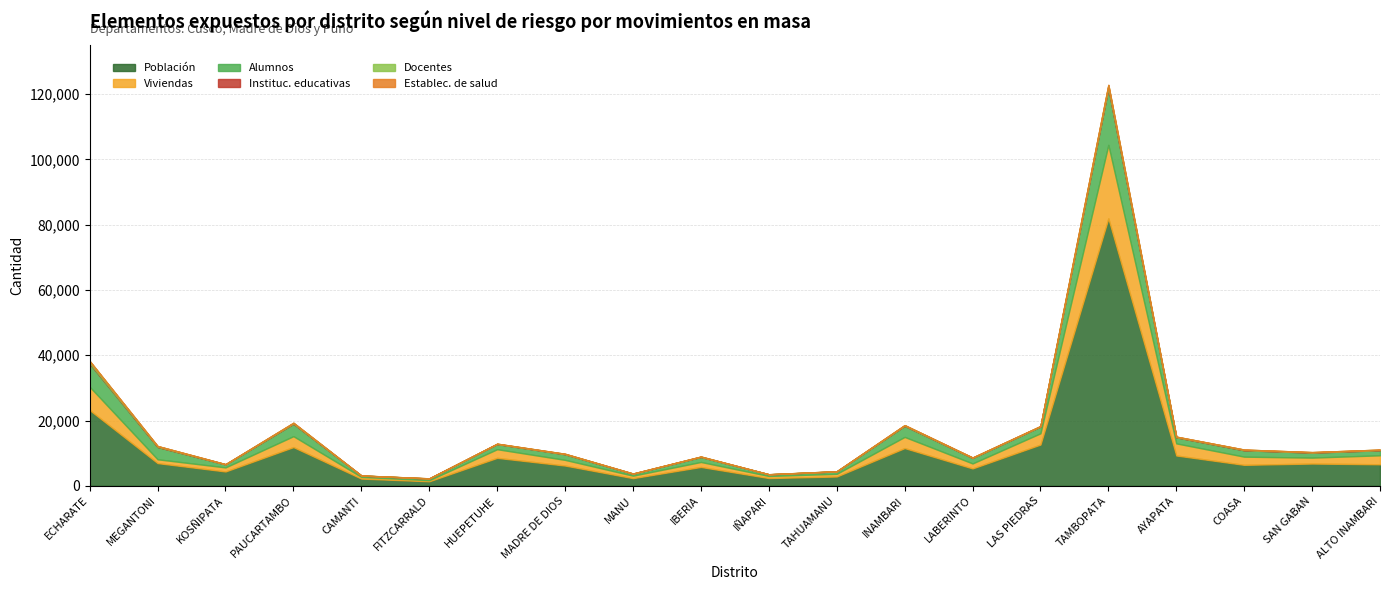

Does the chart have visible grid lines?

Yes